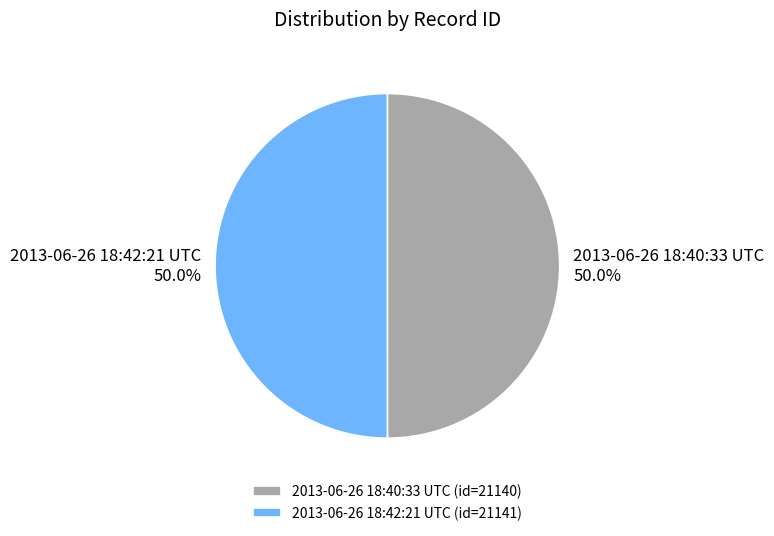

Approximately how many times larger is the value at 2013-06-26 18:40:33 UTC (id=21140) compared to 2013-06-26 18:42:21 UTC (id=21141)?

1.0